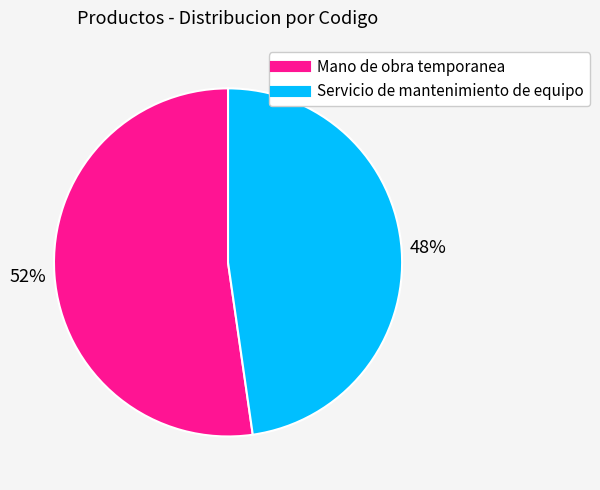

True or false: Mano de obra temporanea accounts for 38% of the total.

False